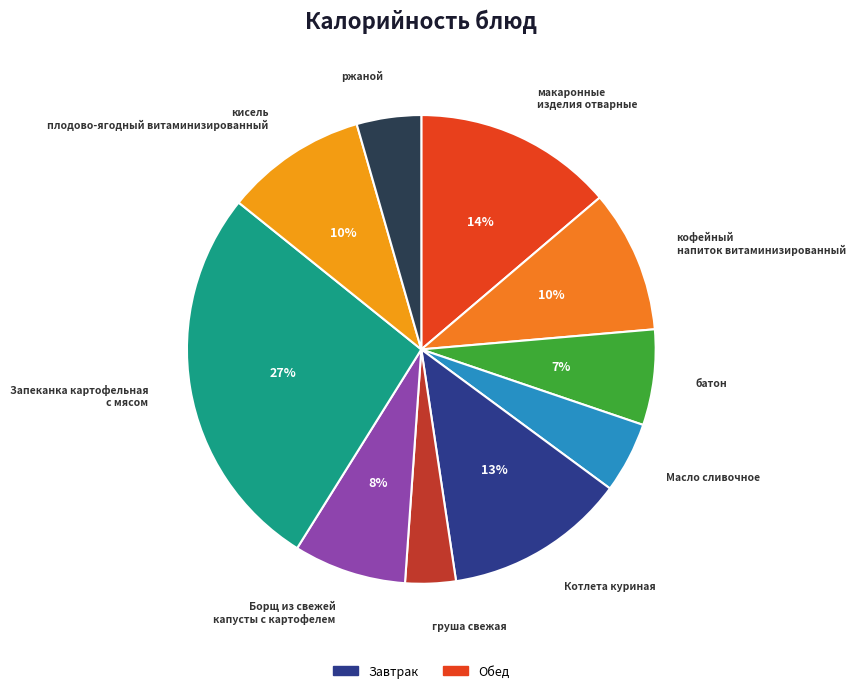

How many segments does this pie chart have?

10